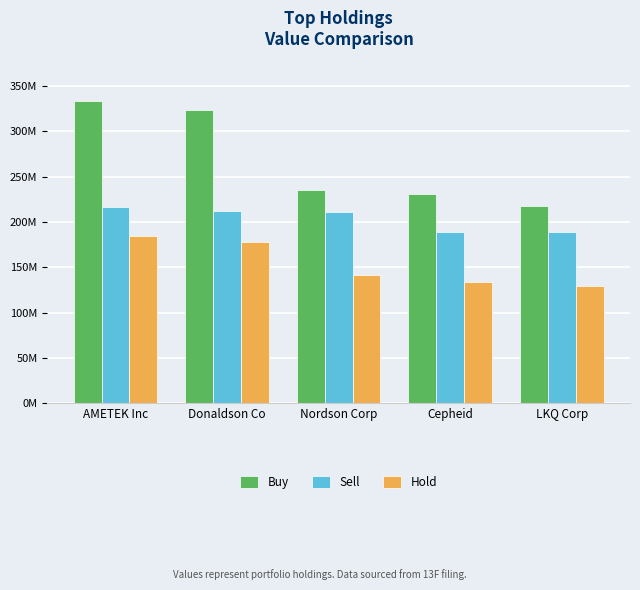

What are all the series names shown in the legend?

Buy, Sell, Hold